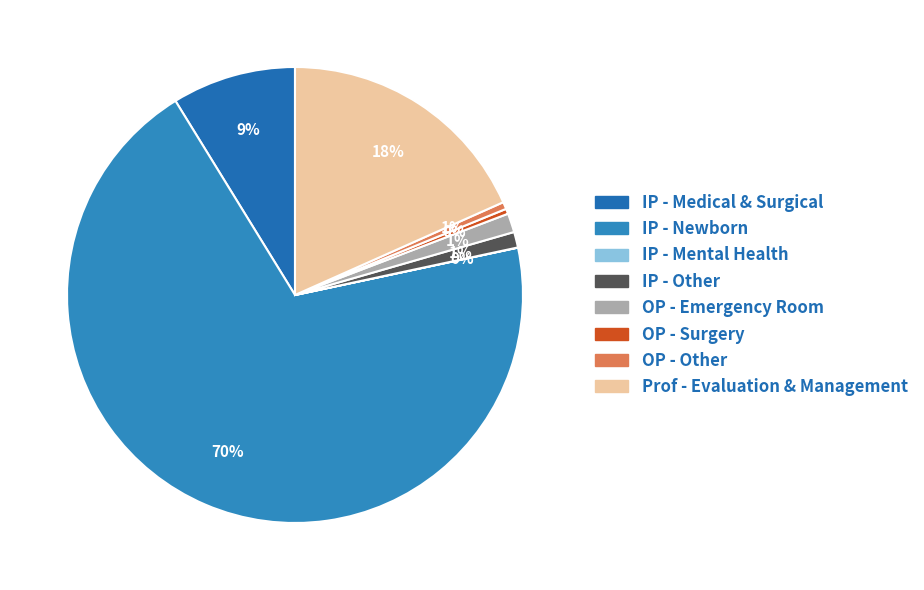

To the nearest percent, what percentage of the pie is IP - Medical & Surgical?

9%